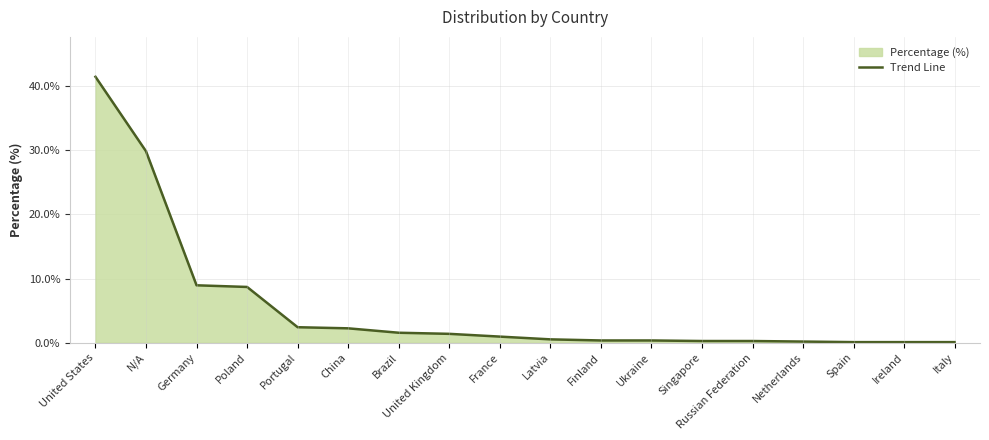

At which category does the chart reach its peak across all series?

United States